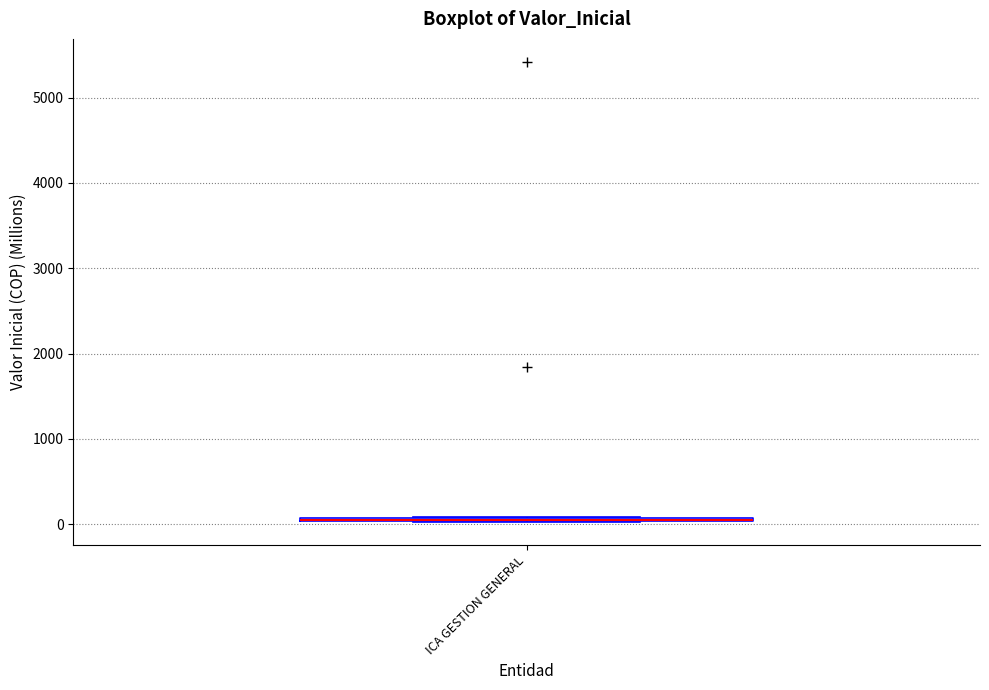

Where is the lower edge of the box for ICA GESTION GENERAL on the y-axis? The values are not printed on the chart, so give them approximately, as read against the axis.

0